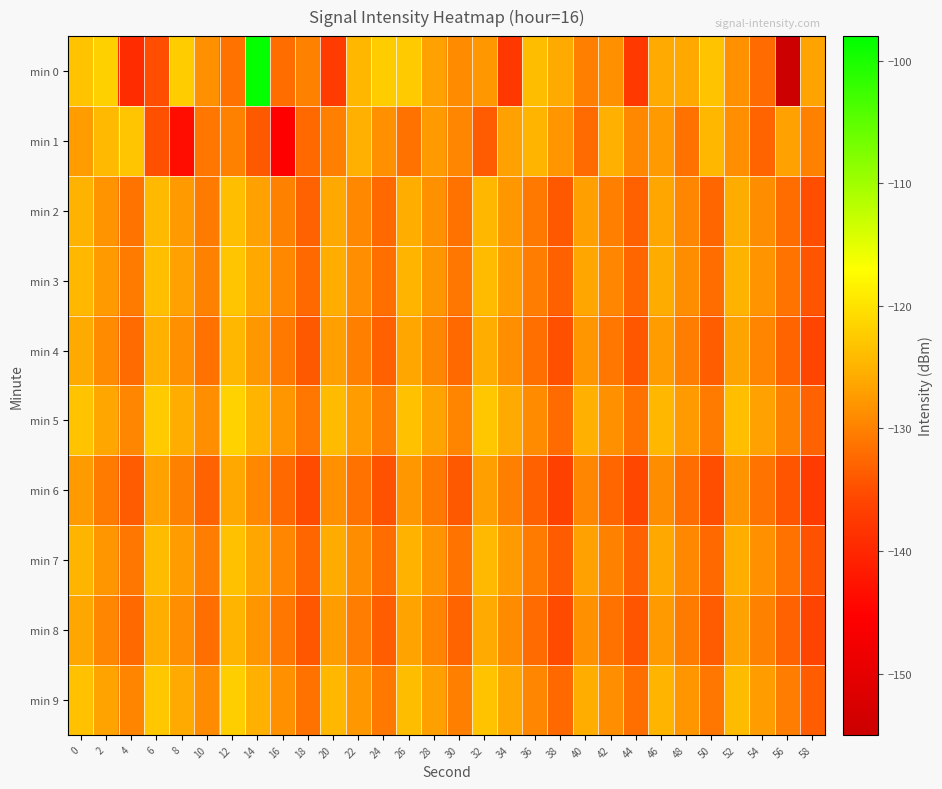

Reading left to right, what are all the values shown in this chart?

min 0: 0=-123.4	2=-122.0	4=-139.2	6=-135.0	8=-122.3	10=-128.3	12=-131.4	14=-98.4	16=-132.1	18=-130.1	20=-137.4	22=-124.6	24=-122.4	26=-122.5	28=-126.8	30=-129.0	32=-127.6	34=-137.9	36=-123.9	38=-126.0	40=-130.1	42=-128.3	44=-137.4	46=-125.9	48=-126.2	50=-123.3	52=-128.3	54=-132.3	56=-154.8	58=-126.7
min 1: 0=-127.2	2=-124.5	4=-123.1	6=-134.9	8=-143.4	10=-131.0	12=-130.0	14=-133.9	16=-145.3	18=-132.4	20=-130.1	22=-125.2	24=-128.3	26=-131.4	28=-127.5	30=-129.6	32=-133.7	34=-126.8	36=-124.9	38=-128.0	40=-132.1	42=-125.2	44=-129.3	46=-127.4	48=-131.5	50=-124.6	52=-128.7	54=-132.8	56=-126.9	58=-130.0
min 2: 0=-125.1	2=-128.2	4=-131.3	6=-124.4	8=-127.5	10=-130.6	12=-123.7	14=-126.8	16=-129.9	18=-133.0	20=-126.1	22=-129.2	24=-132.3	26=-125.4	28=-128.5	30=-131.6	32=-124.7	34=-127.8	36=-130.9	38=-134.0	40=-127.1	42=-130.2	44=-133.3	46=-126.4	48=-129.5	50=-132.6	52=-125.7	54=-128.8	56=-131.9	58=-135.0
min 3: 0=-124.5	2=-127.6	4=-130.7	6=-123.8	8=-126.9	10=-130.0	12=-123.1	14=-126.2	16=-129.3	18=-132.4	20=-125.5	22=-128.6	24=-131.7	26=-124.8	28=-127.9	30=-131.0	32=-124.1	34=-127.2	36=-130.3	38=-133.4	40=-126.5	42=-129.6	44=-132.7	46=-125.8	48=-128.9	50=-132.0	52=-125.1	54=-128.2	56=-131.3	58=-134.4
min 4: 0=-126.0	2=-129.1	4=-132.2	6=-125.3	8=-128.4	10=-131.5	12=-124.6	14=-127.7	16=-130.8	18=-133.9	20=-127.0	22=-130.1	24=-133.2	26=-126.3	28=-129.4	30=-132.5	32=-125.6	34=-128.7	36=-131.8	38=-134.9	40=-128.0	42=-131.1	44=-134.2	46=-127.3	48=-130.4	50=-133.5	52=-126.6	54=-129.7	56=-132.8	58=-135.9
min 5: 0=-123.2	2=-126.3	4=-129.4	6=-122.5	8=-125.6	10=-128.7	12=-121.8	14=-124.9	16=-128.0	18=-131.1	20=-124.2	22=-127.3	24=-130.4	26=-123.5	28=-126.6	30=-129.7	32=-122.8	34=-125.9	36=-129.0	38=-132.1	40=-125.2	42=-128.3	44=-131.4	46=-124.5	48=-127.6	50=-130.7	52=-123.8	54=-126.9	56=-130.0	58=-133.1
min 6: 0=-127.5	2=-130.6	4=-133.7	6=-126.8	8=-129.9	10=-133.0	12=-126.1	14=-129.2	16=-132.3	18=-135.4	20=-128.5	22=-131.6	24=-134.7	26=-127.8	28=-130.9	30=-134.0	32=-127.1	34=-130.2	36=-133.3	38=-136.4	40=-129.5	42=-132.6	44=-135.7	46=-128.8	48=-131.9	50=-135.0	52=-128.1	54=-131.2	56=-134.3	58=-137.4
min 7: 0=-124.8	2=-127.9	4=-131.0	6=-124.1	8=-127.2	10=-130.3	12=-123.4	14=-126.5	16=-129.6	18=-132.7	20=-125.8	22=-128.9	24=-132.0	26=-125.1	28=-128.2	30=-131.3	32=-124.4	34=-127.5	36=-130.6	38=-133.7	40=-126.8	42=-129.9	44=-133.0	46=-126.1	48=-129.2	50=-132.3	52=-125.4	54=-128.5	56=-131.6	58=-134.7
min 8: 0=-126.3	2=-129.4	4=-132.5	6=-125.6	8=-128.7	10=-131.8	12=-124.9	14=-128.0	16=-131.1	18=-134.2	20=-127.3	22=-130.4	24=-133.5	26=-126.6	28=-129.7	30=-132.8	32=-125.9	34=-129.0	36=-132.1	38=-135.2	40=-128.3	42=-131.4	44=-134.5	46=-127.6	48=-130.7	50=-133.8	52=-126.9	54=-130.0	56=-133.1	58=-136.2
min 9: 0=-123.6	2=-126.7	4=-129.8	6=-122.9	8=-126.0	10=-129.1	12=-122.2	14=-125.3	16=-128.4	18=-131.5	20=-124.6	22=-127.7	24=-130.8	26=-123.9	28=-127.0	30=-130.1	32=-123.2	34=-126.3	36=-129.4	38=-132.5	40=-125.6	42=-128.7	44=-131.8	46=-124.9	48=-128.0	50=-131.1	52=-124.2	54=-127.3	56=-130.4	58=-133.5